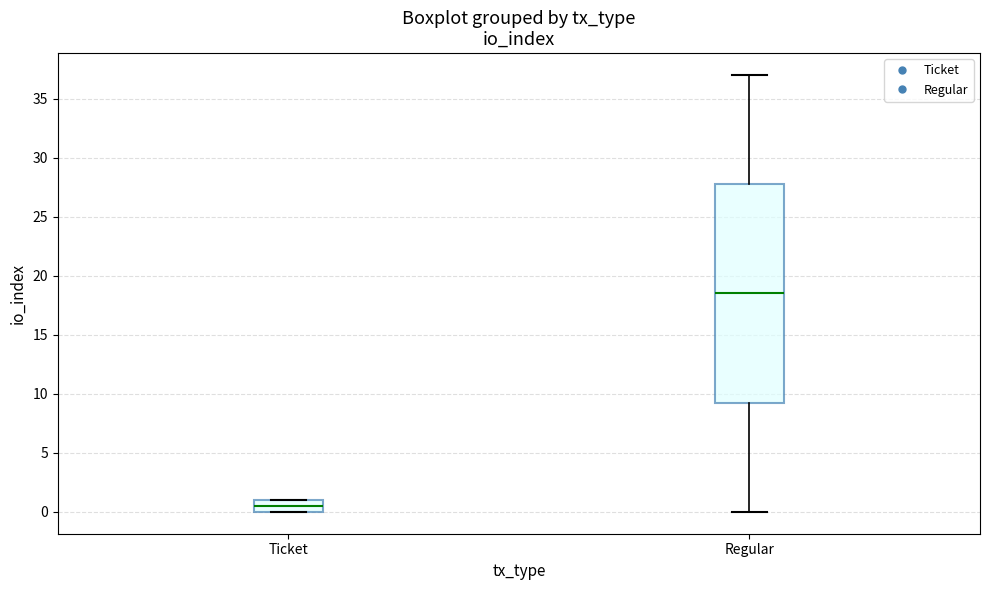

Comparing the boxes themselves (not the whiskers), which one is the tallest?

Regular